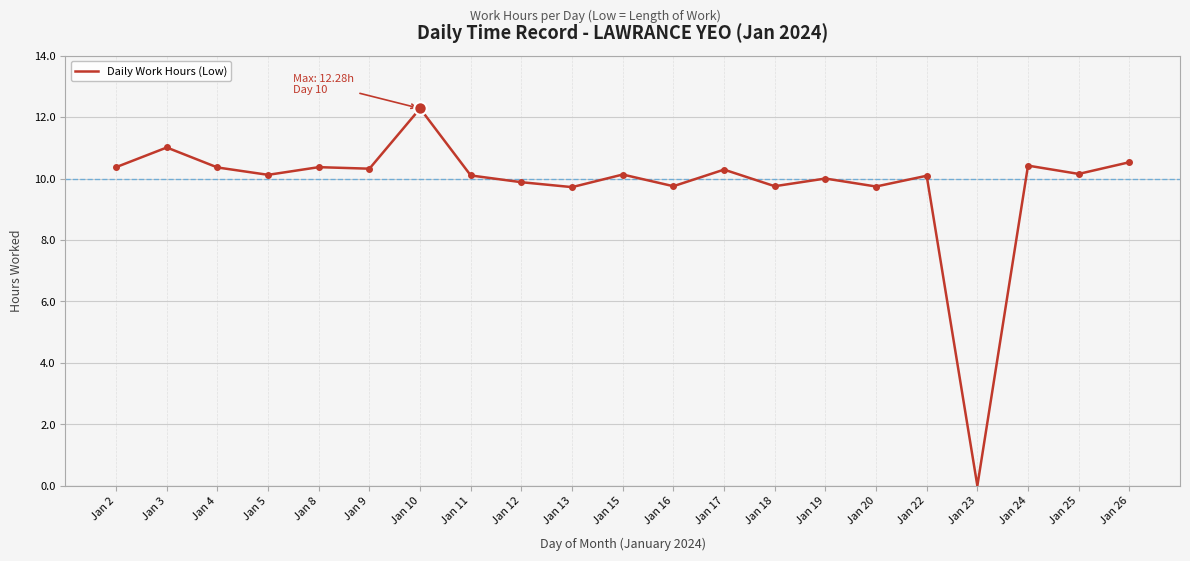

True or false: Daily Work Hours (Low) has a value of 10.4 at Jan 24.

True